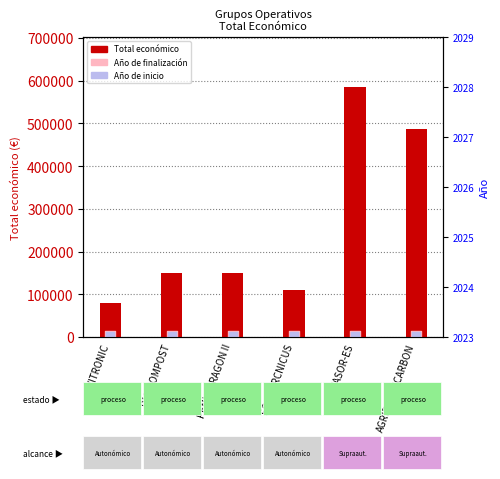

Is the value of Año de finalización at DIGICOMPOST greater than the value of Total económico at PENNYARAGON II?

No